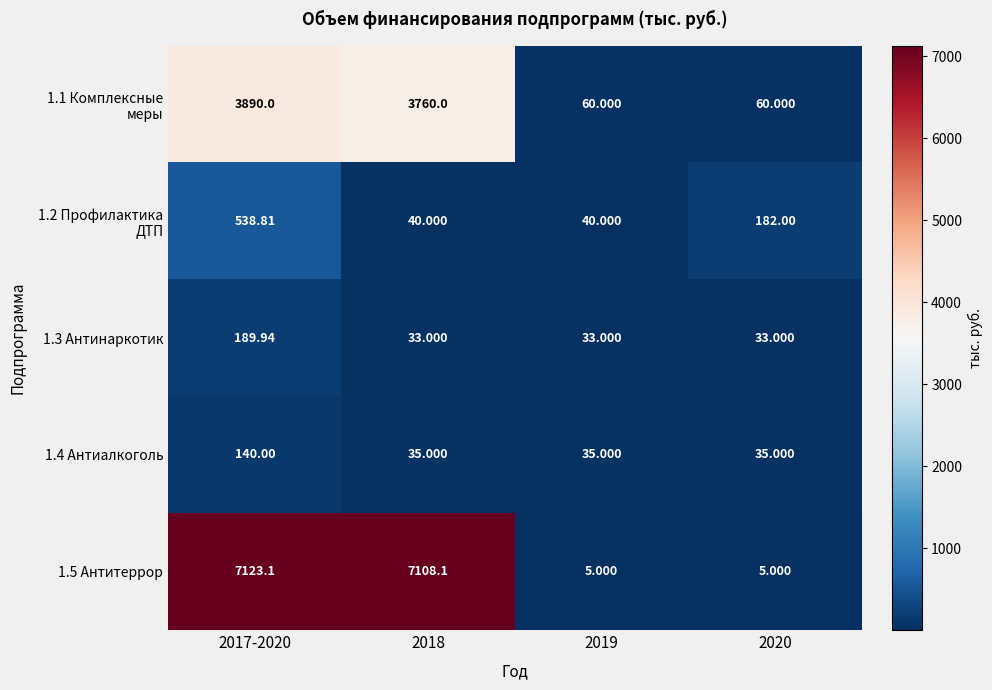

Count the number of categories in the chart.

4